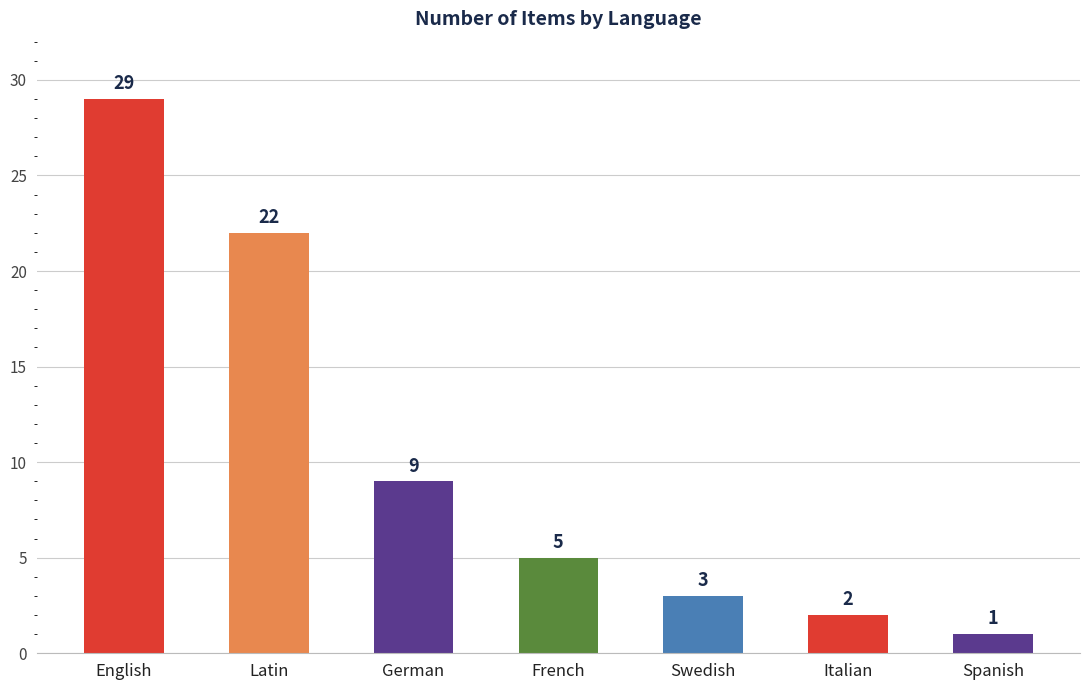

Reading right to left, transcribe all the data shown in this chart.

1	2	3	5	9	22	29